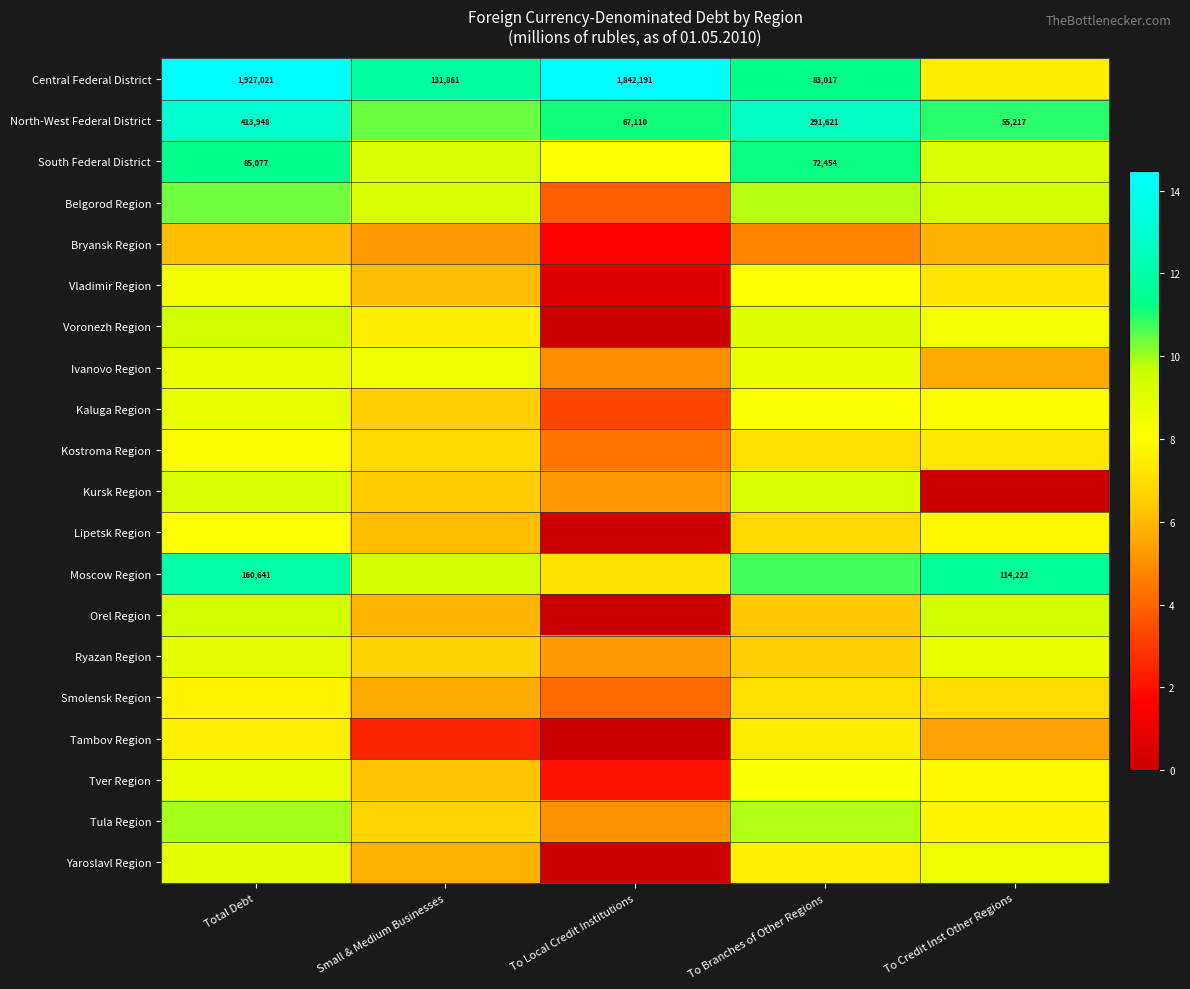

Read the Ryazan Region value at To Local Credit Institutions.

5.3